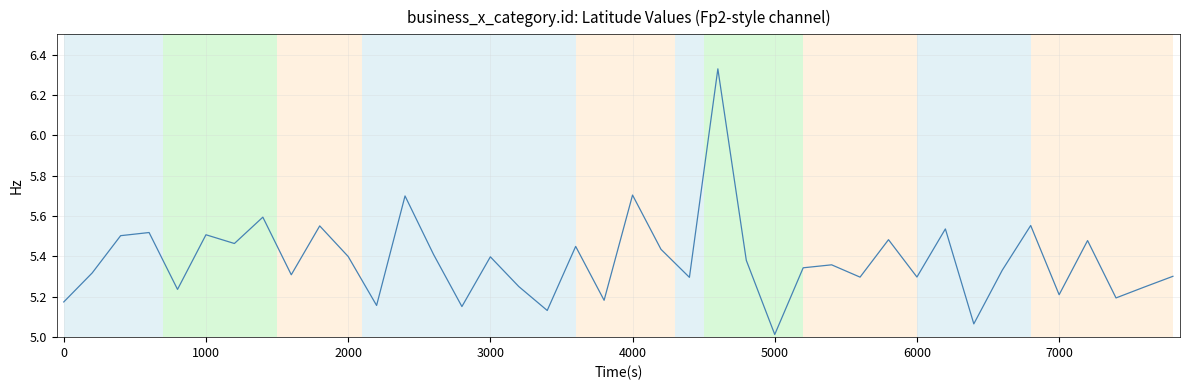

What is the difference between the maximum and minimum values?

1.3